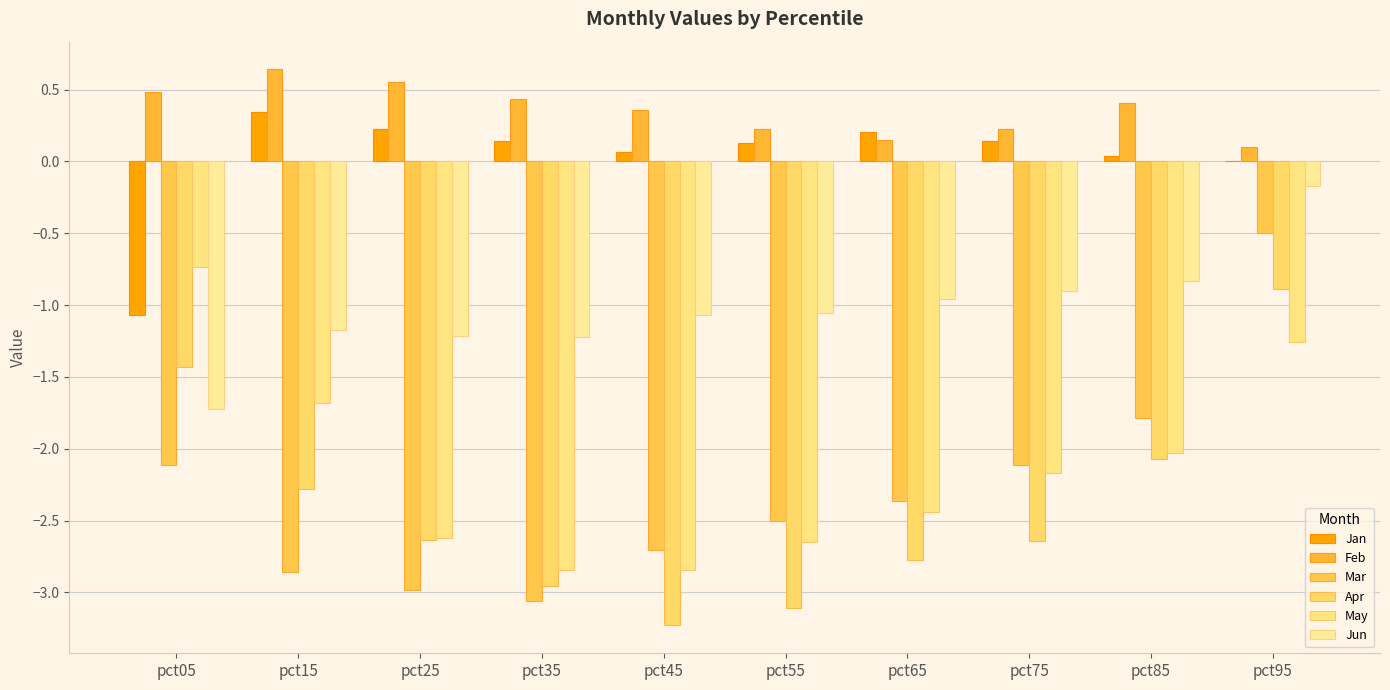

Reading left to right, extract all data points from this chart.

Jan: -1.1	0.3	0.2	0.1	0.1	0.1	0.2	0.1	0.0	0.0
Feb: 0.5	0.6	0.6	0.4	0.4	0.2	0.1	0.2	0.4	0.1
Mar: -2.1	-2.9	-3.0	-3.1	-2.7	-2.5	-2.4	-2.1	-1.8	-0.5
Apr: -1.4	-2.3	-2.6	-3.0	-3.2	-3.1	-2.8	-2.6	-2.1	-0.9
May: -0.7	-1.7	-2.6	-2.8	-2.8	-2.6	-2.4	-2.2	-2.0	-1.3
Jun: -1.7	-1.2	-1.2	-1.2	-1.1	-1.1	-1.0	-0.9	-0.8	-0.2